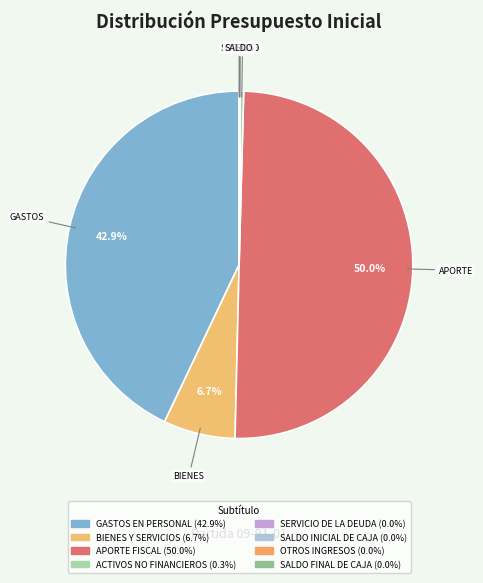

Combined, what portion of the pie is GASTOS EN PERSONAL and SALDO FINAL DE CAJA?

43.0%